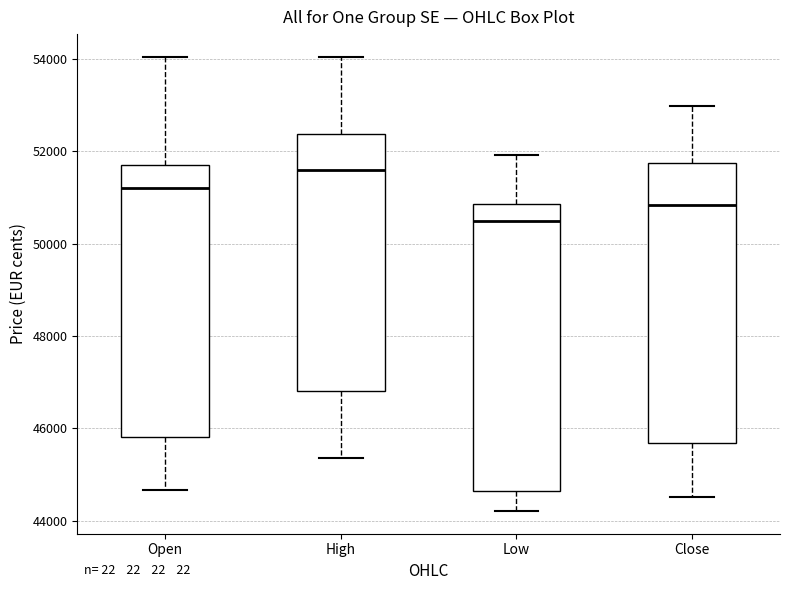

Where is the lower edge of the box for High on the y-axis? The values are not printed on the chart, so give them approximately, as read against the axis.

46800